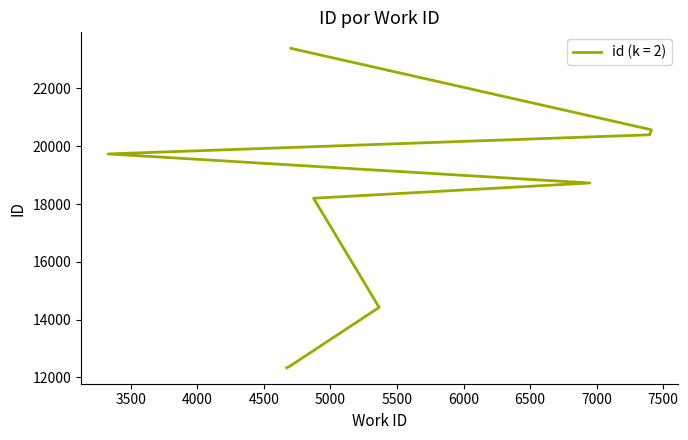

List the labels in order of value, smallest first.

4671, 4687, 5366, 4873, 6949, 3330, 7399, 7400, 7411, 4702